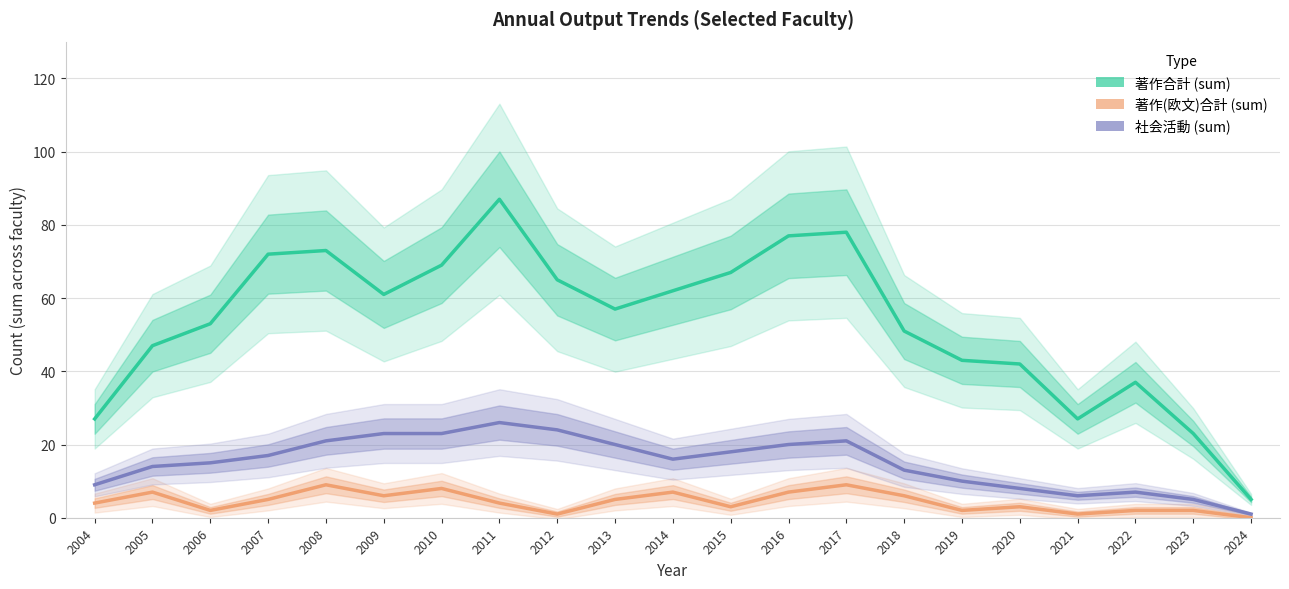

Rank the series at 2006 from lowest to highest value.

著作(欧文)合計 (sum), 社会活動 (sum), 著作合計 (sum)